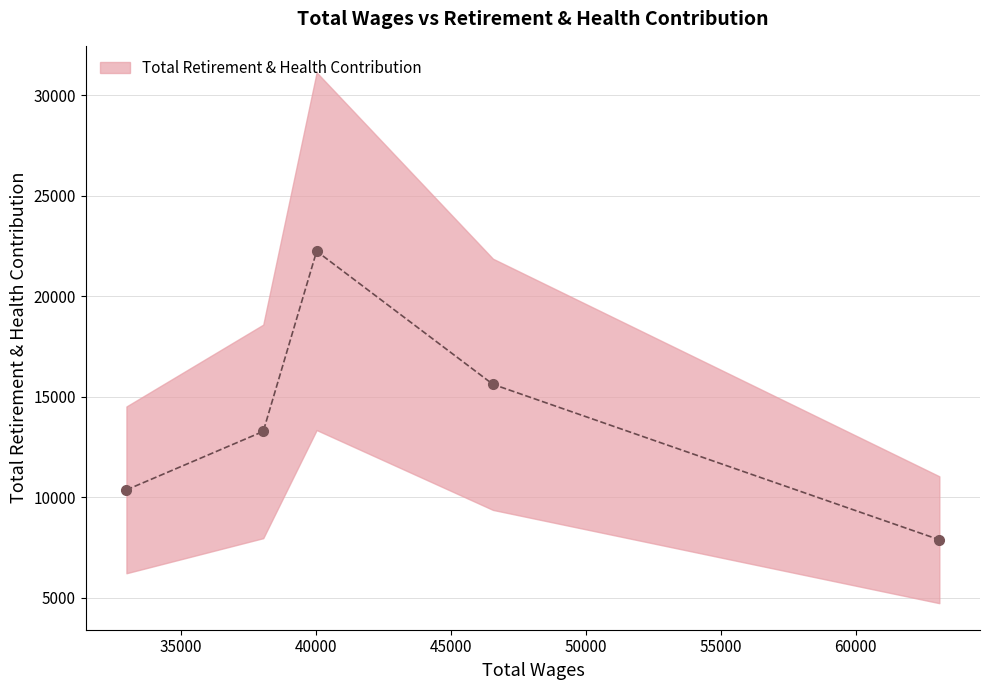

At which label is the value closest to 15071?

46559